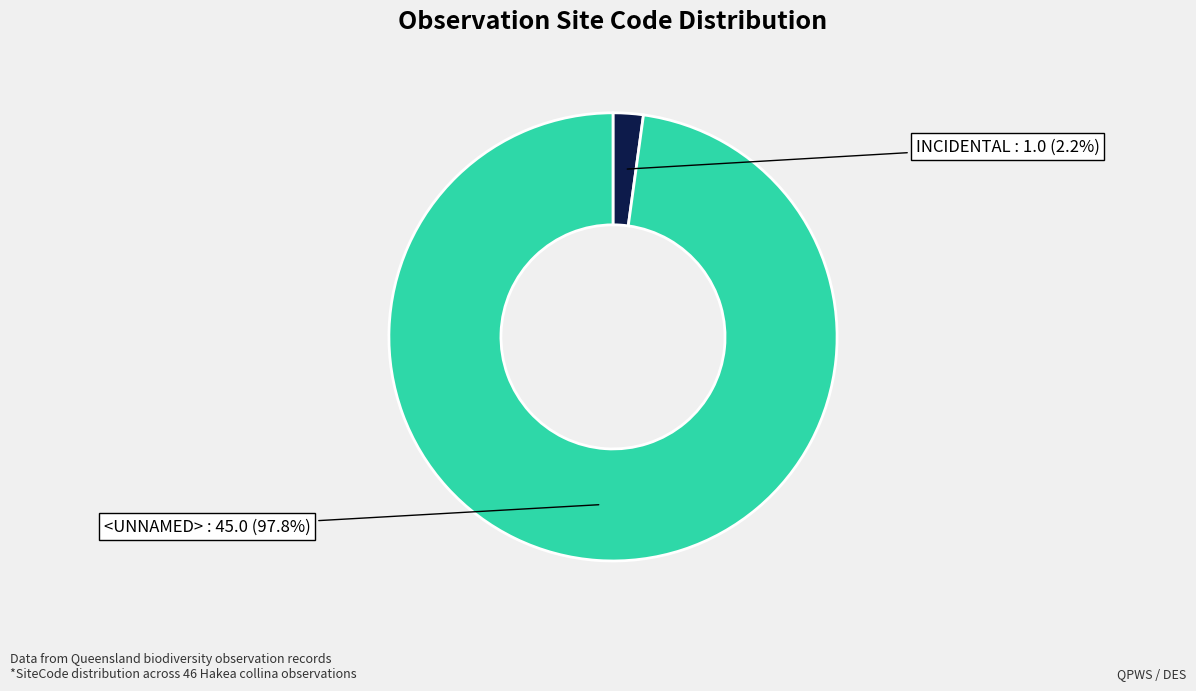

Is there a majority slice in this chart?

Yes